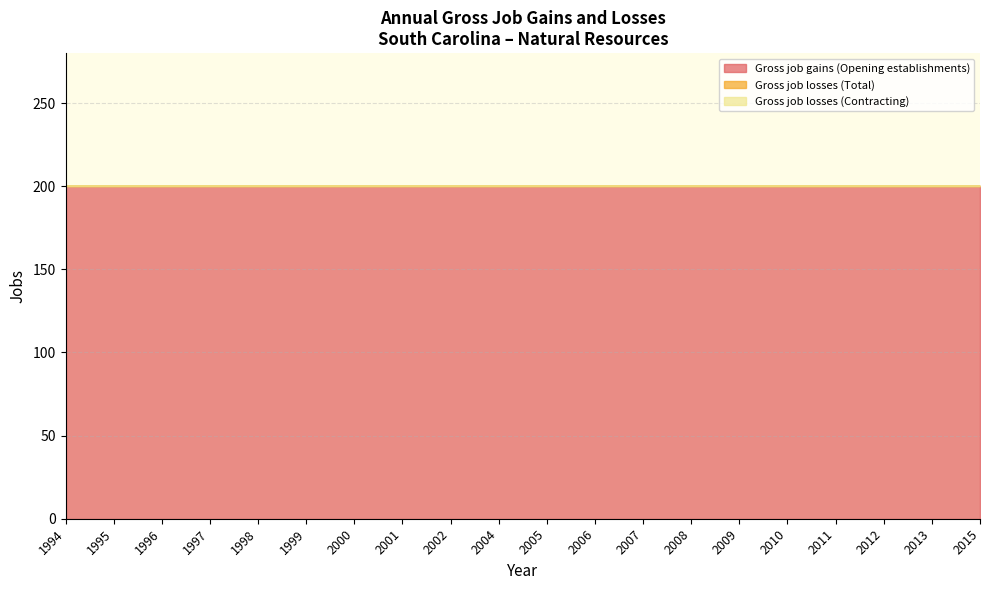

Which series changed the most between 2004 and 2011?

Gross job gains (Opening establishments)